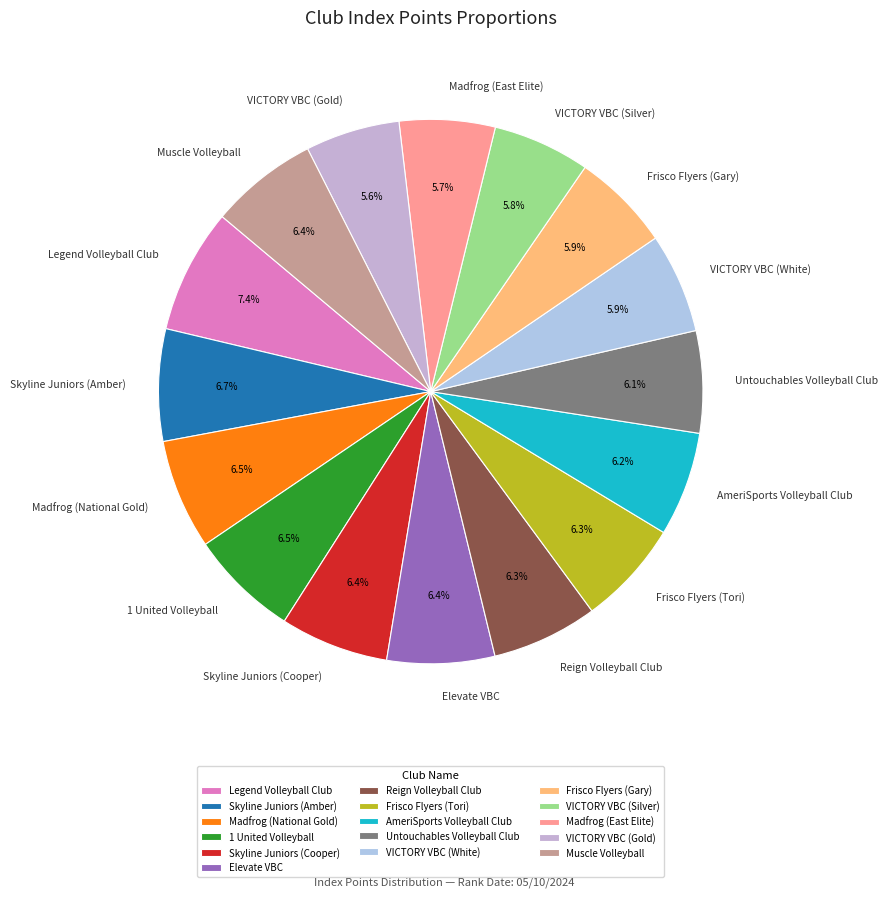

What portion of the pie excludes 1 United Volleyball?

93.5%